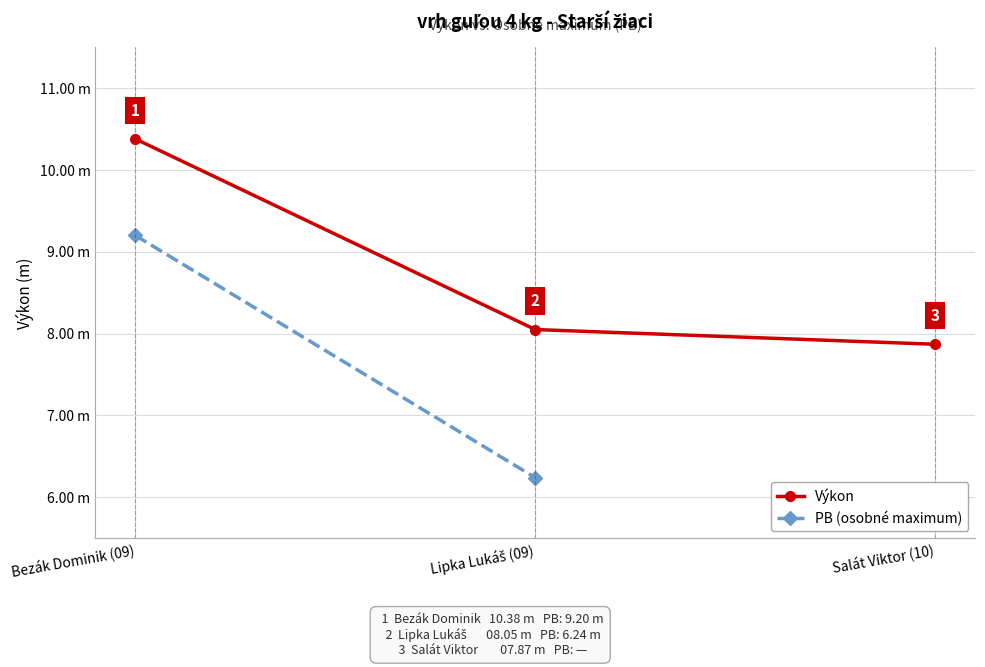

Is it true that Výkon equals 8.1 at Lipka Lukáš (09)?

True